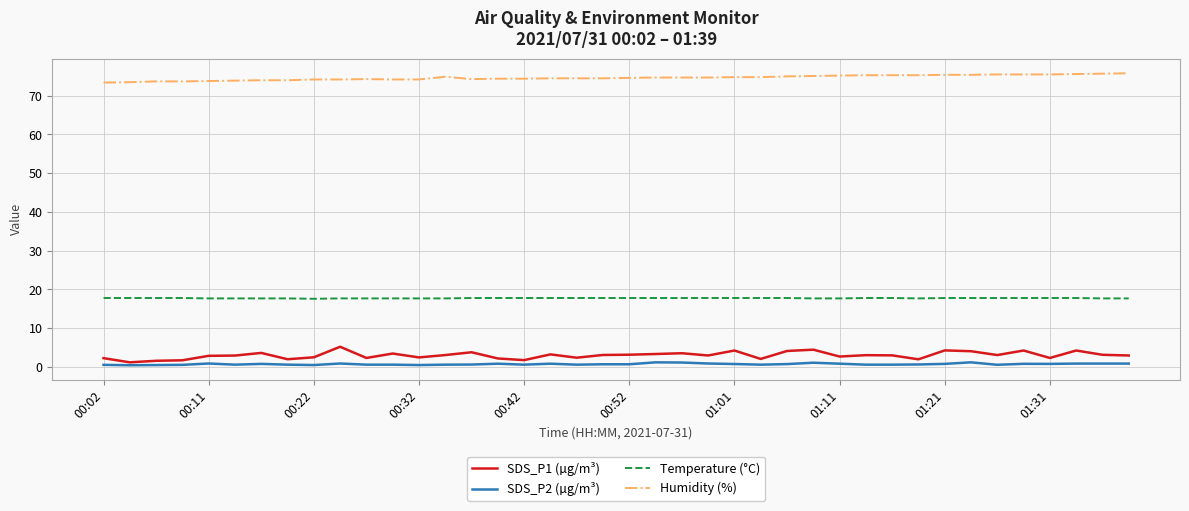

List the series in order of their peak value, highest first.

Humidity (%), Temperature (°C), SDS_P1 (µg/m³), SDS_P2 (µg/m³)